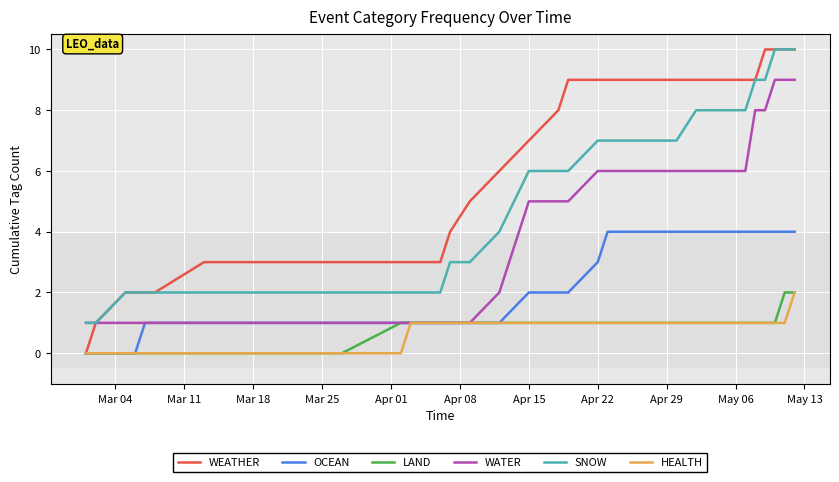

What is the highest value of the SNOW series?

10